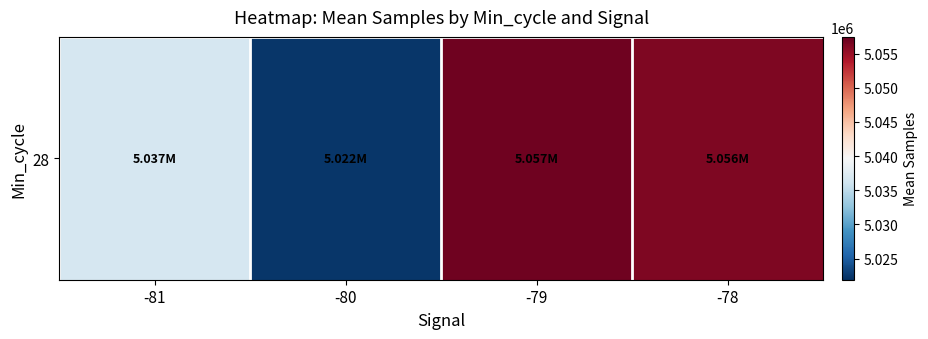

How many data points are less than 5056314?

2